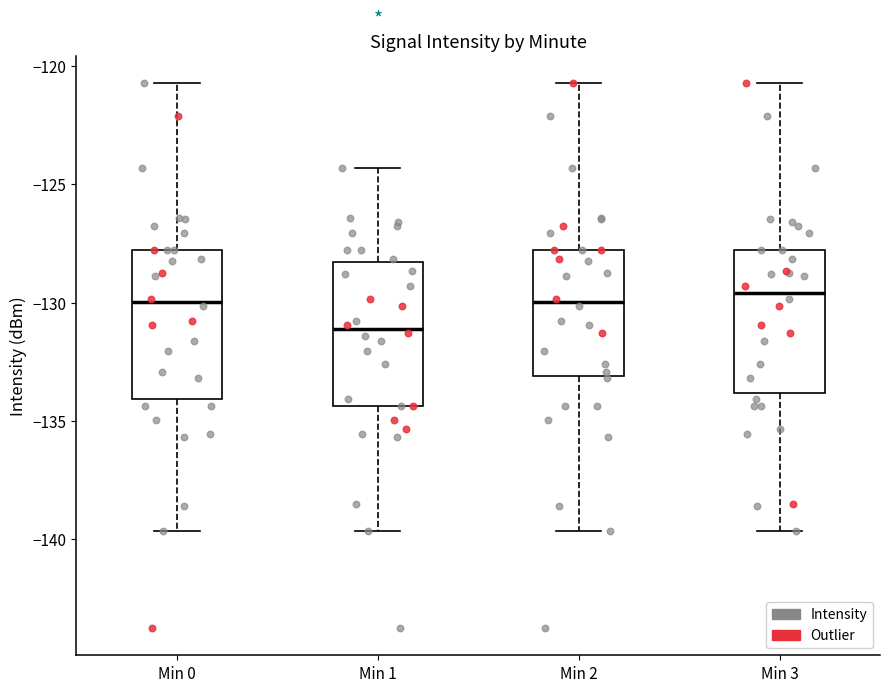

Reading left to right, transcribe this box plot: for each box, give where its median line is, the range the box spans, and where its two whiskers end, as read against the y-axis. The values are not printed on the chart, so give them approximately, as read against the axis.

Min 0: median -130.0, box -134.0 to -128.0, whiskers -139.5 to -120.5
Min 1: median -131.0, box -134.5 to -128.5, whiskers -139.5 to -124.5
Min 2: median -130.0, box -133.0 to -128.0, whiskers -139.5 to -120.5
Min 3: median -129.5, box -134.0 to -128.0, whiskers -139.5 to -120.5